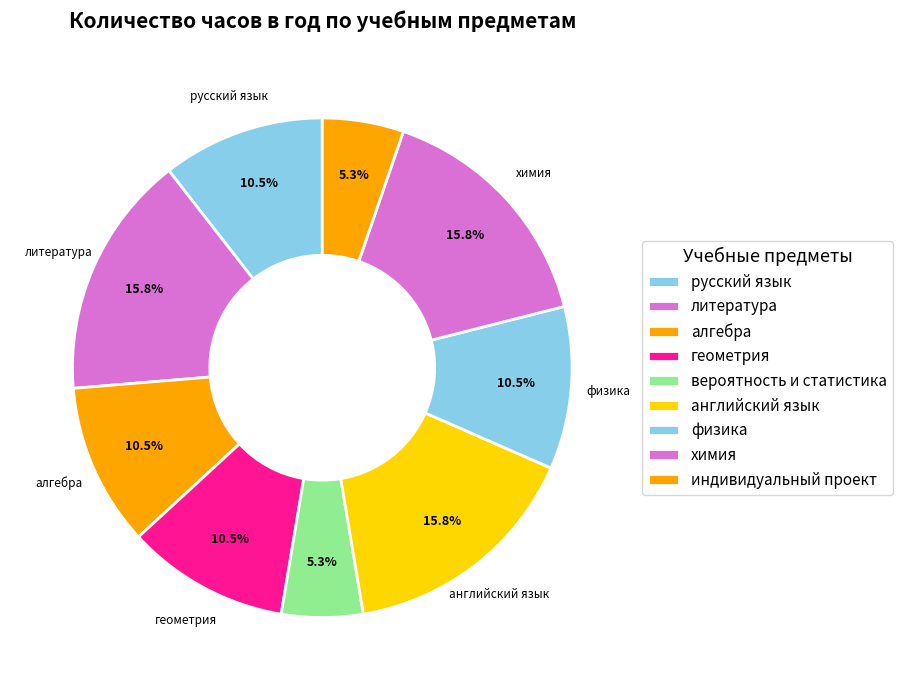

Does вероятность и статистика account for over 50% of the chart?

No